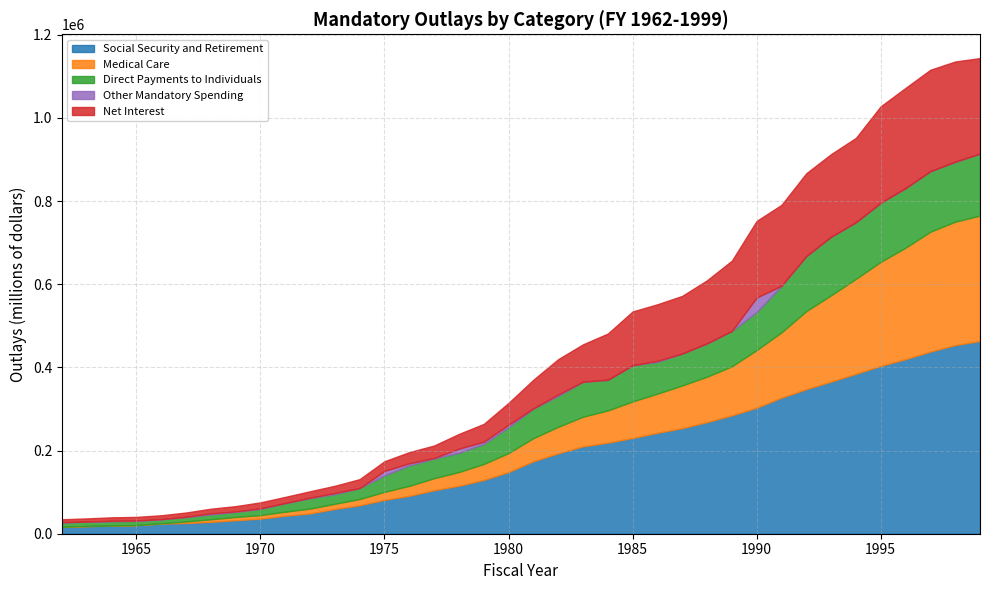

What is the spread (max minus min) of values at 1979?

123915